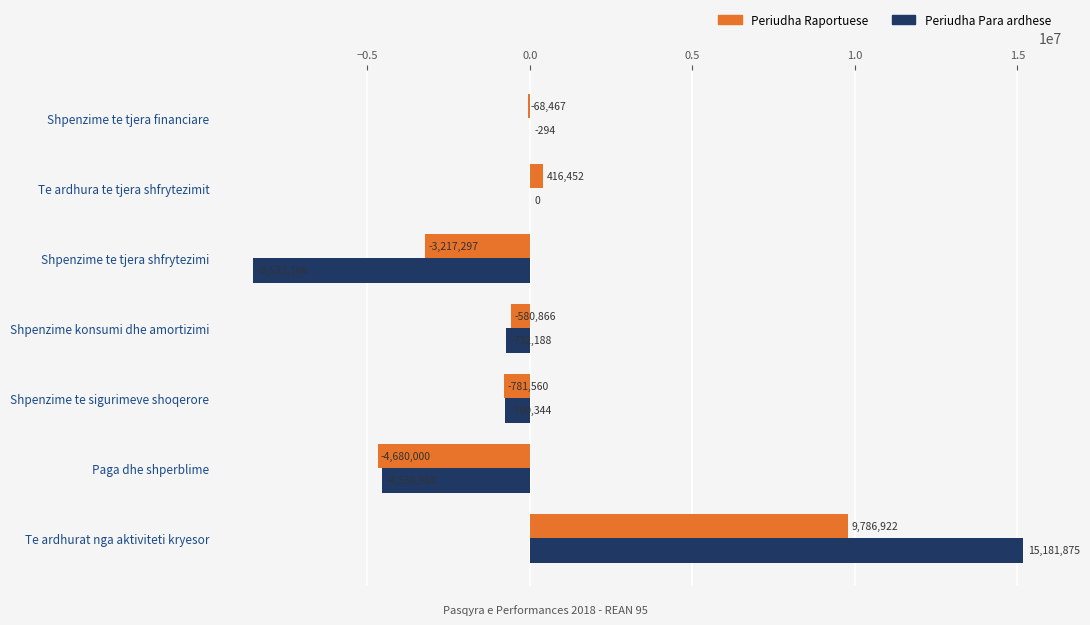

Which series has the largest range (max minus min)?

Periudha Para ardhese